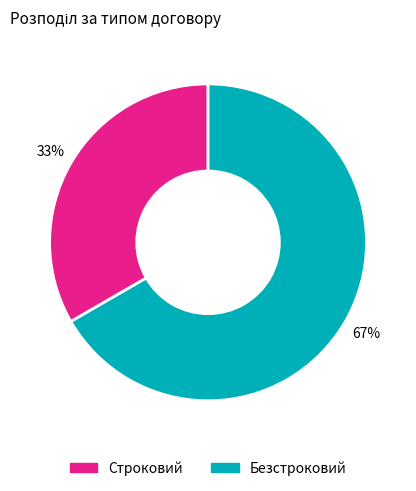

Count the number of slices in the pie.

2